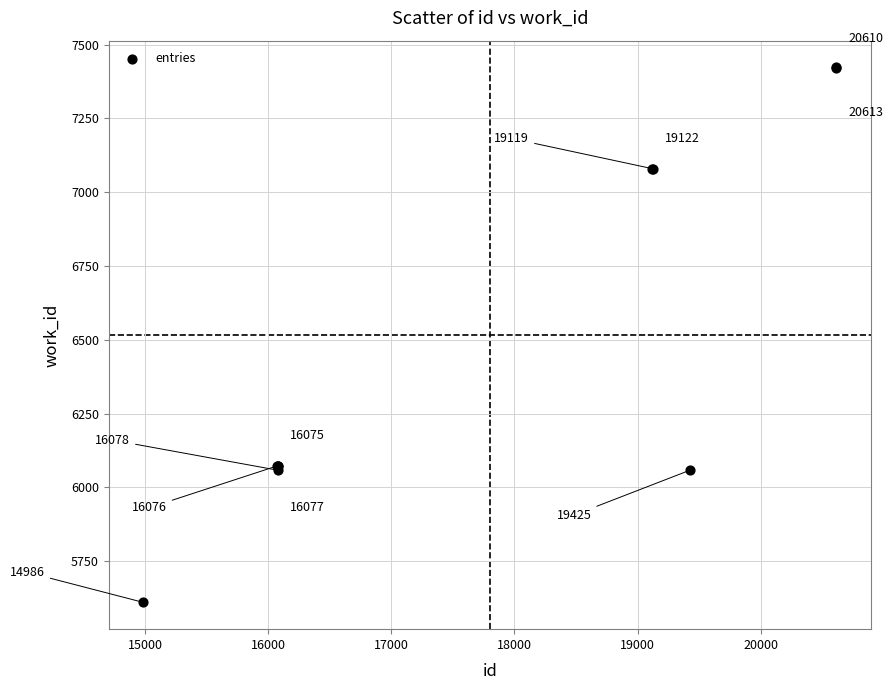

What Y value in the scatter plot is closest to 6516?

6073